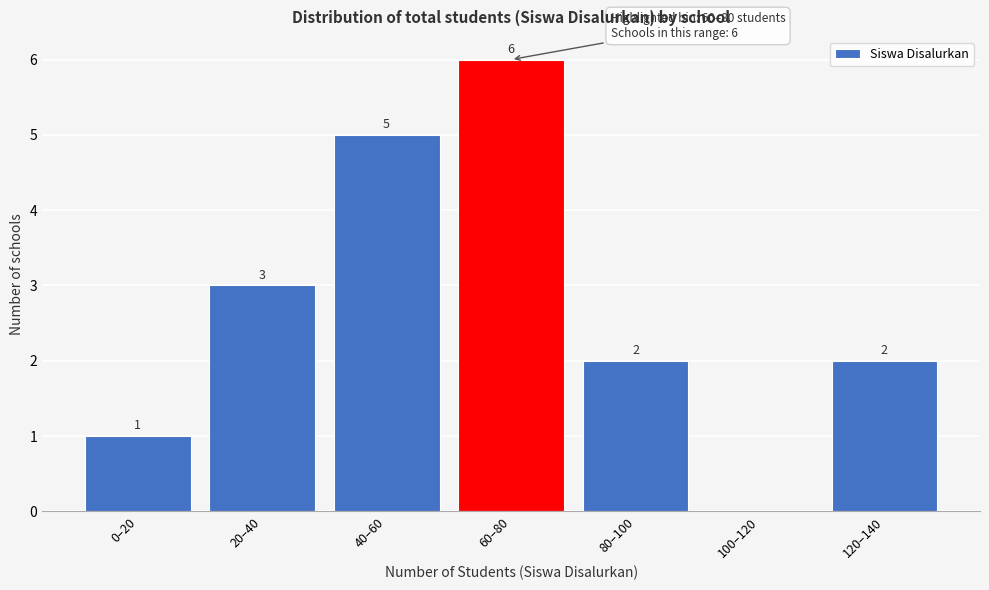

Reading right to left, extract all data points from this chart.

120–140=2	100–120=0	80–100=2	60–80=6	40–60=5	20–40=3	0–20=1